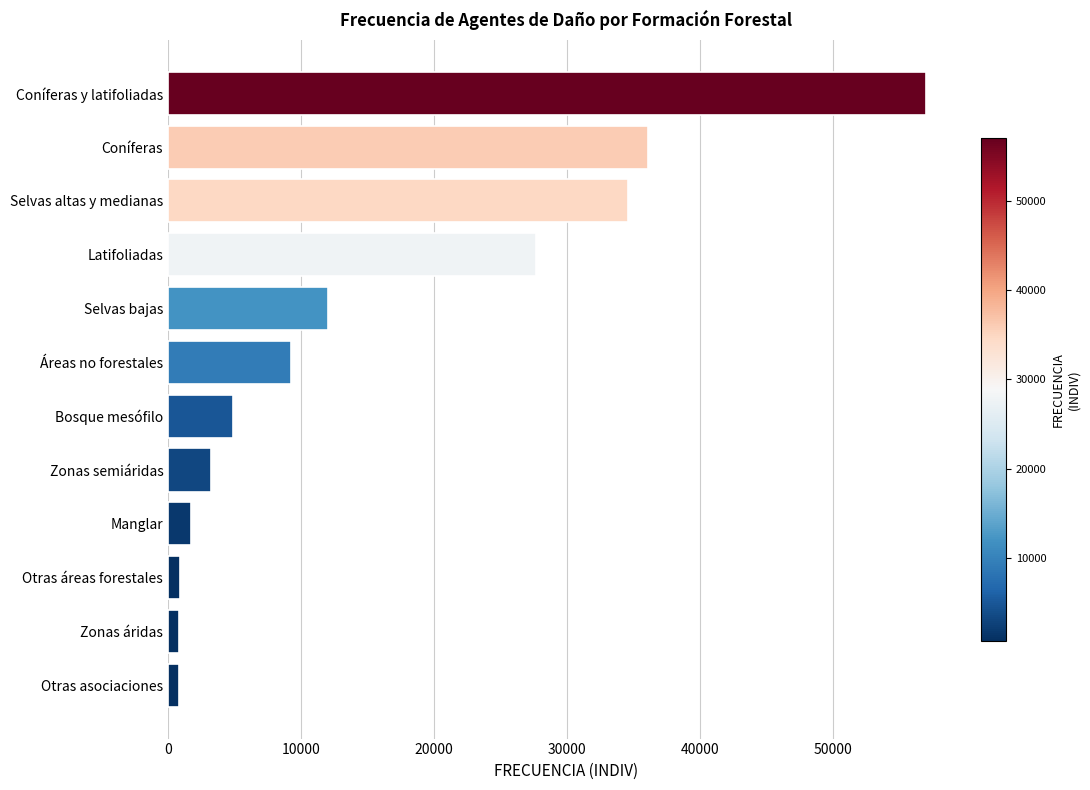

Does the chart contain any negative values?

No